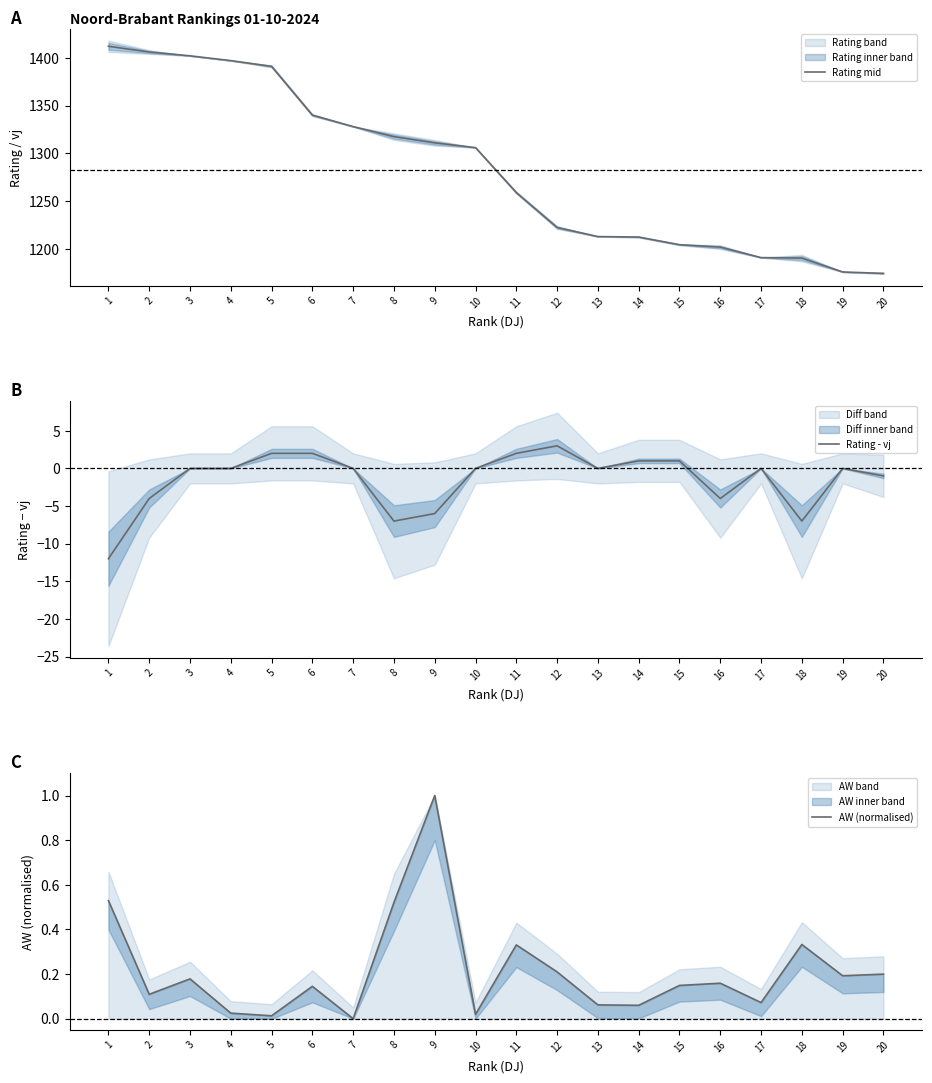

Rank the series at 19 from lowest to highest value.

Rating - vj, AW (normalised), Rating mid